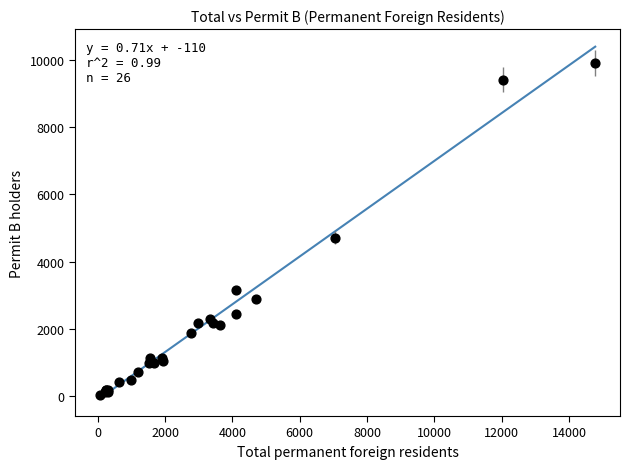

What Y value in the scatter plot is closest to 4970?

4709